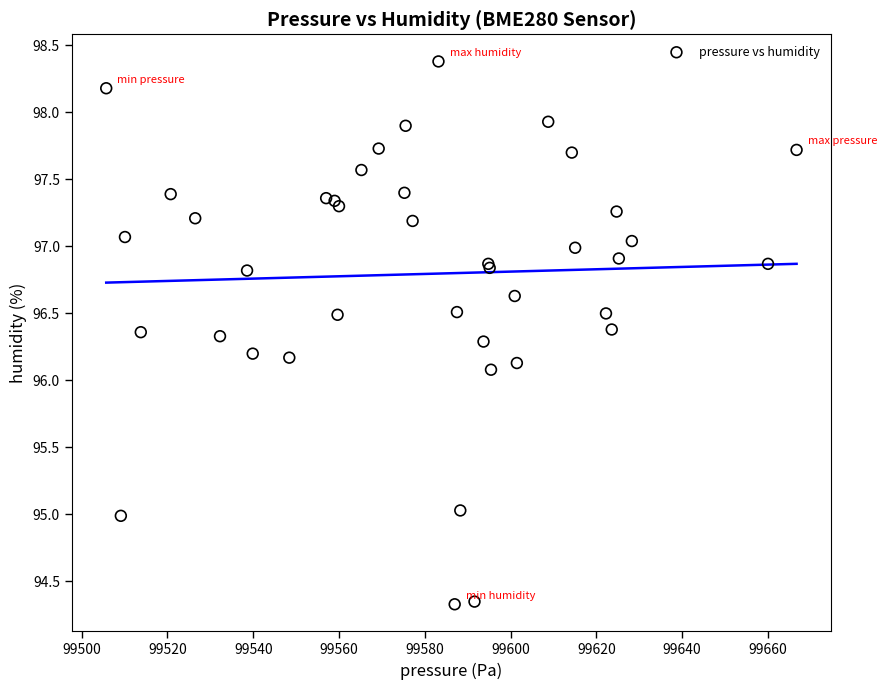

What Y value in the scatter plot is closest to 96?

96.1